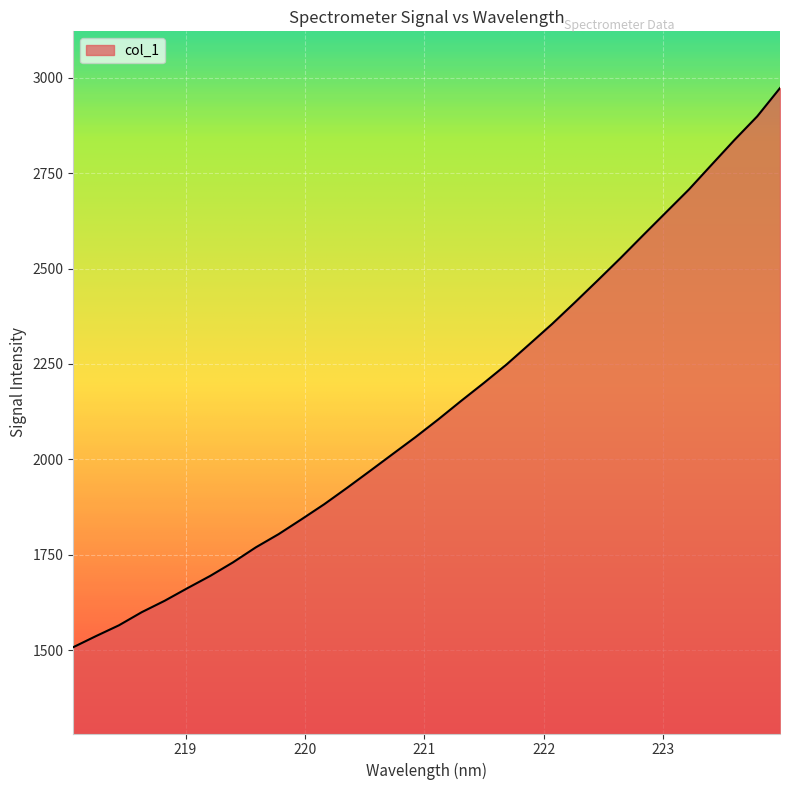

What is the minimum value shown in the chart?

1508.0